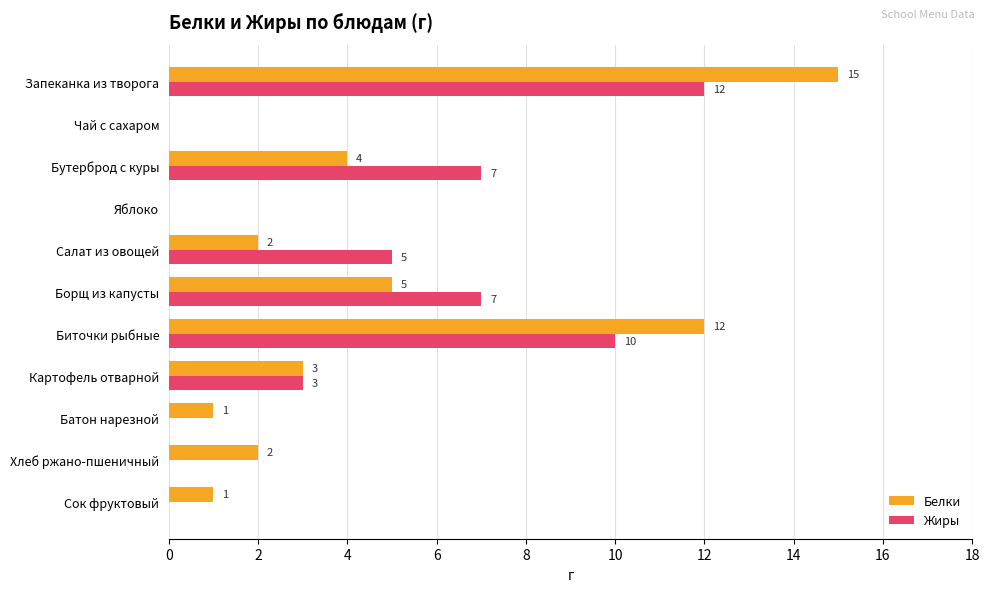

What is the average value of the Белки series?

4